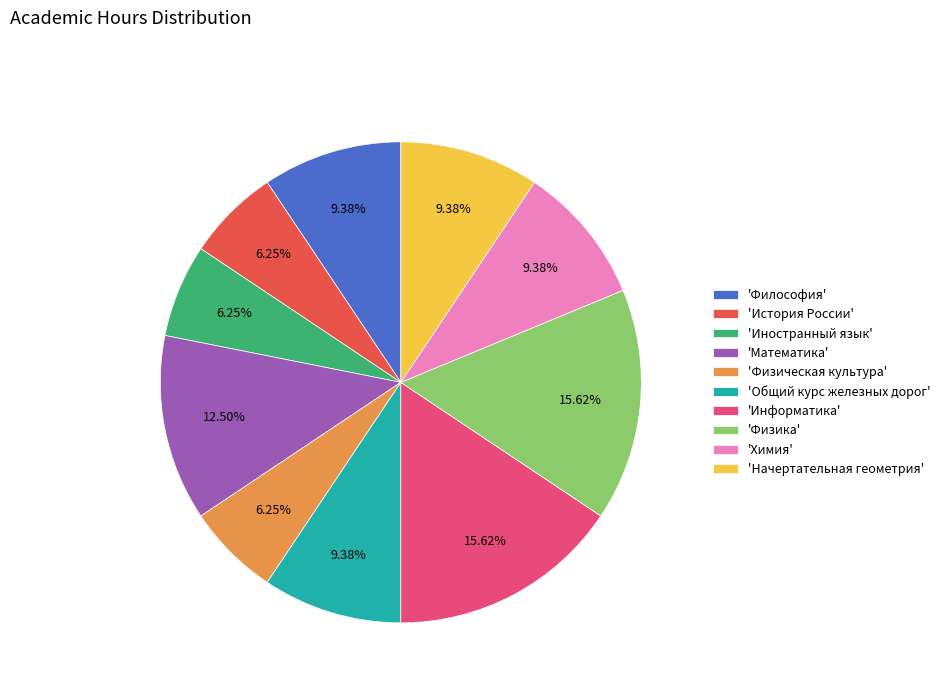

Is the sum of 'Химия' and 'Математика' greater than half?

No